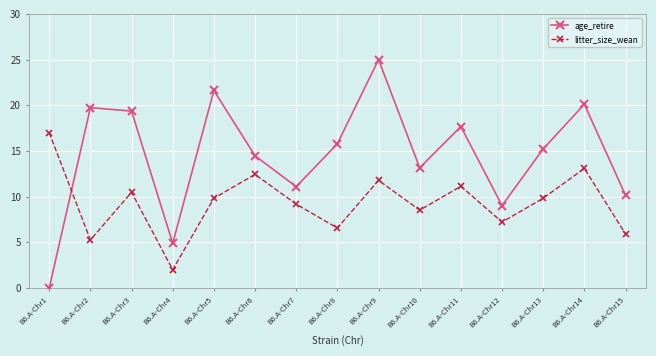

The value of age_retire at B6.A-Chr10 is 7.5. True or false?

False